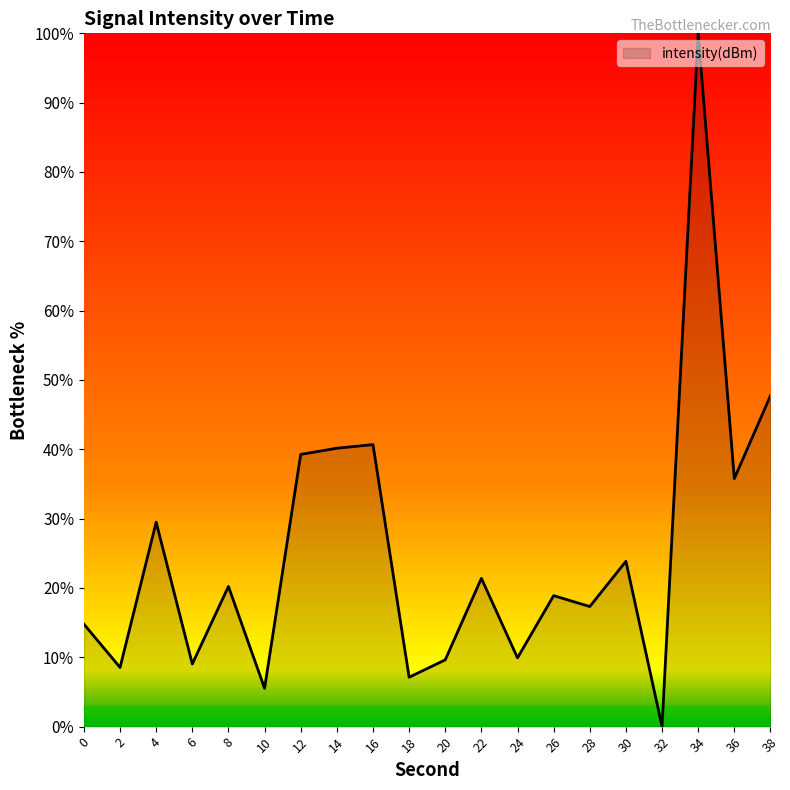

At which category does the data reach its first local peak?

4